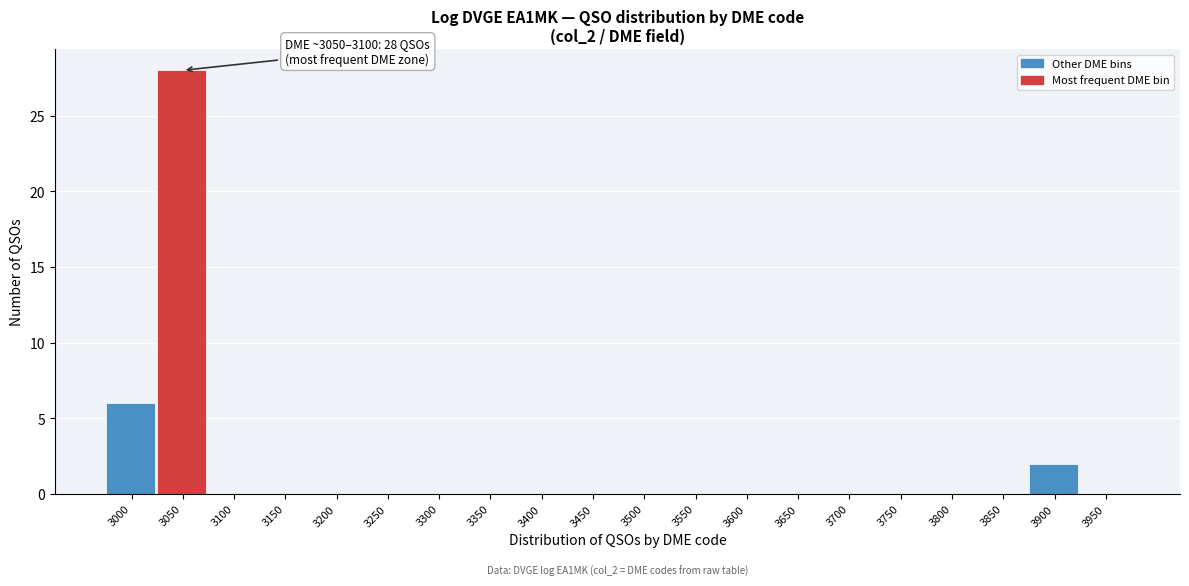

Reading right to left, transcribe all the data shown in this chart.

3950=0	3900=2	3850=0	3800=0	3750=0	3700=0	3650=0	3600=0	3550=0	3500=0	3450=0	3400=0	3350=0	3300=0	3250=0	3200=0	3150=0	3100=0	3050=28	3000=6